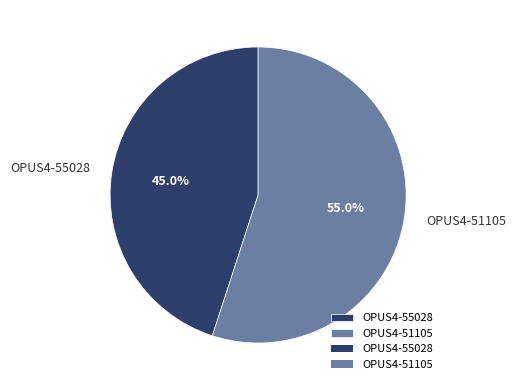

What is the ratio of the value at OPUS4-51105 to the value at OPUS4-55028?

1.2